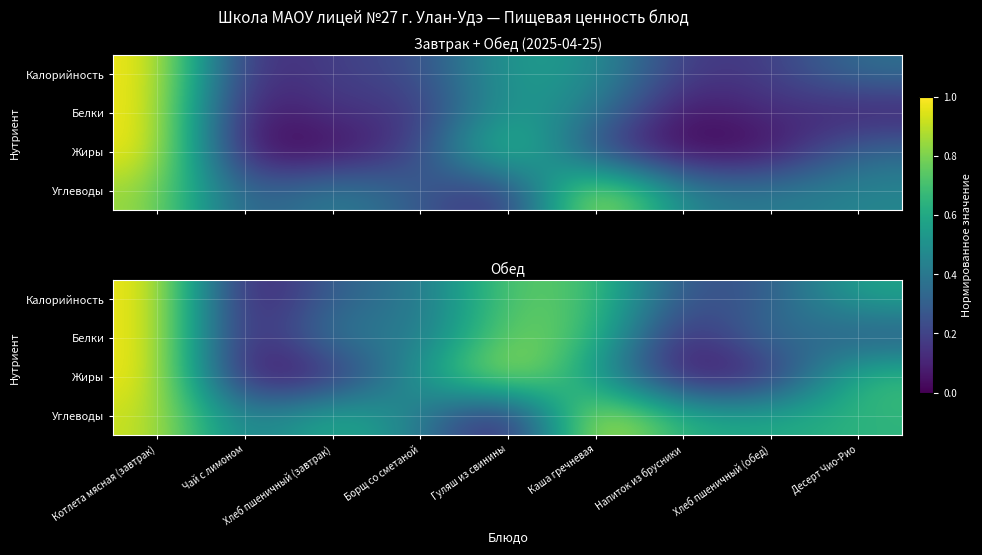

Which series has the widest spread of values?

Калорийность